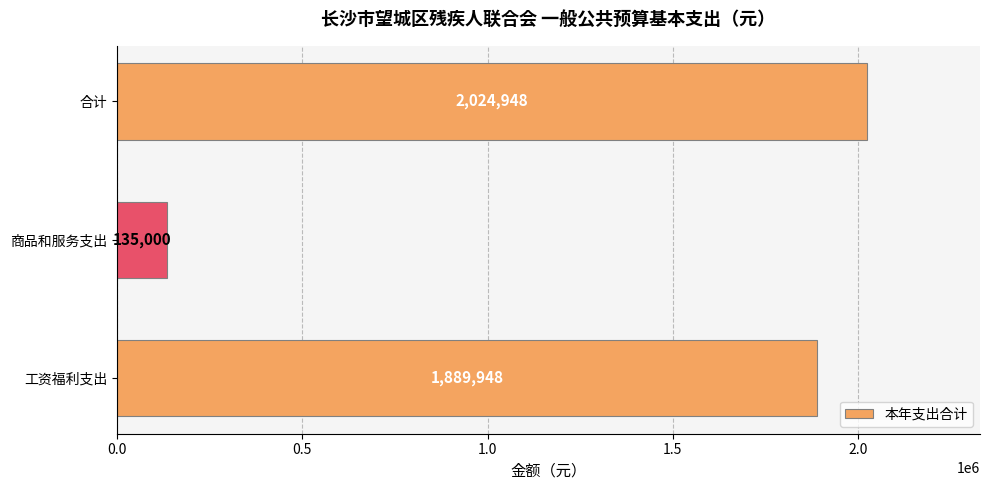

What is the difference between the maximum and minimum values?

1889948